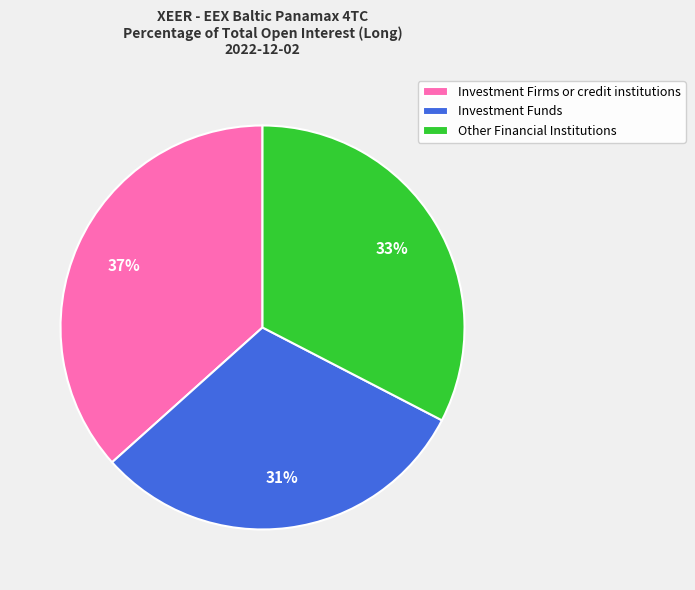

Does Investment Funds represent more than half of the total?

No